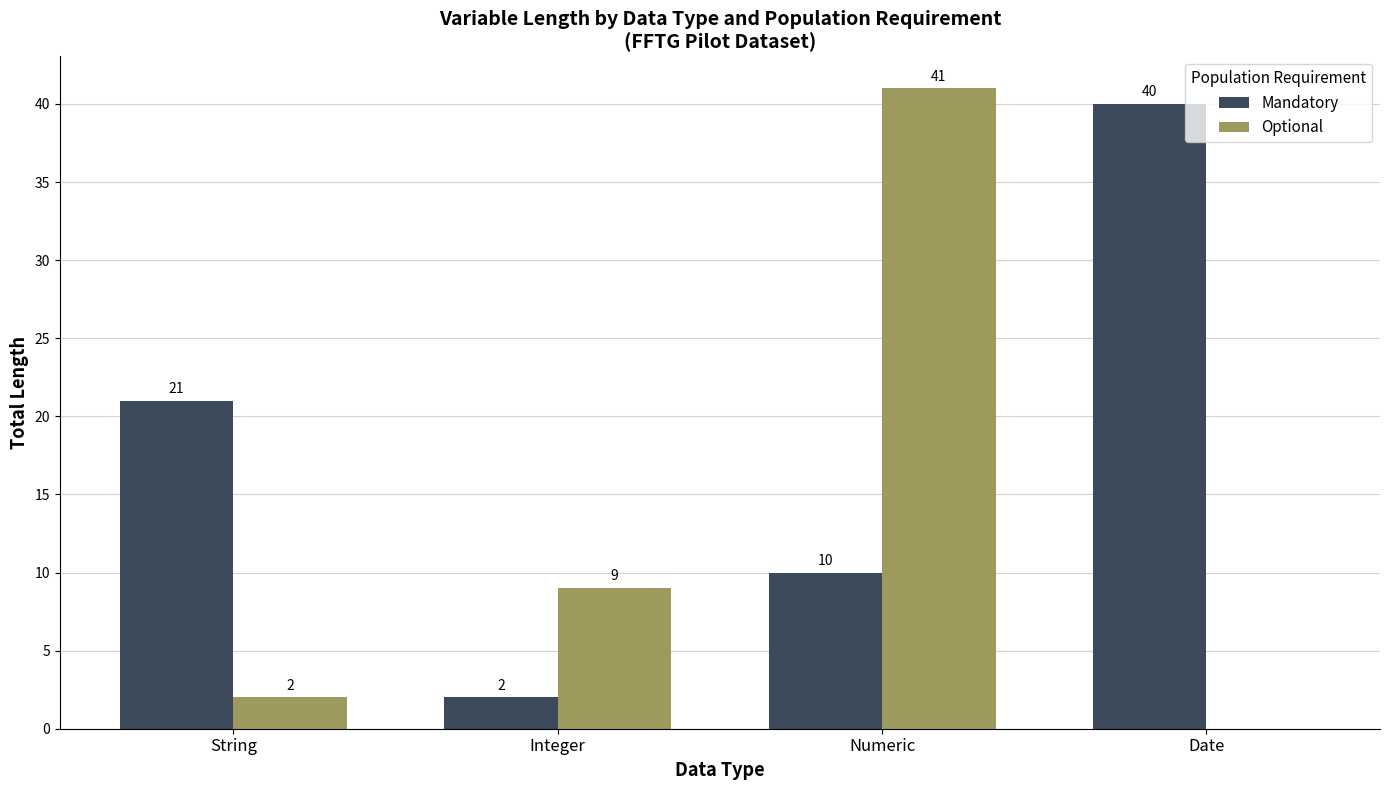

Which category has the highest value in the Mandatory series?

Date